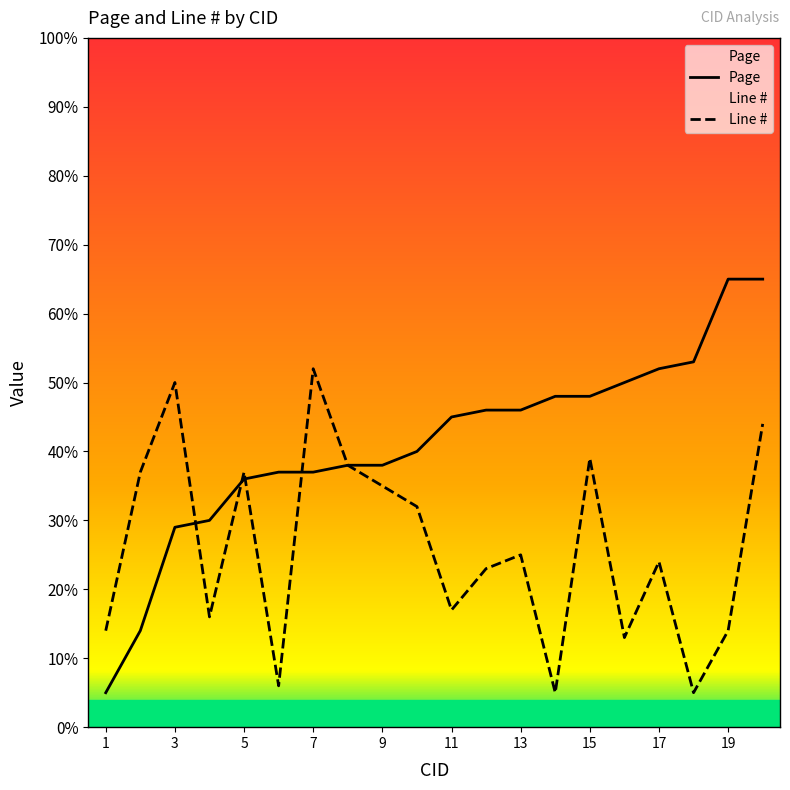

What are all the series names shown in the legend?

Page, Line #